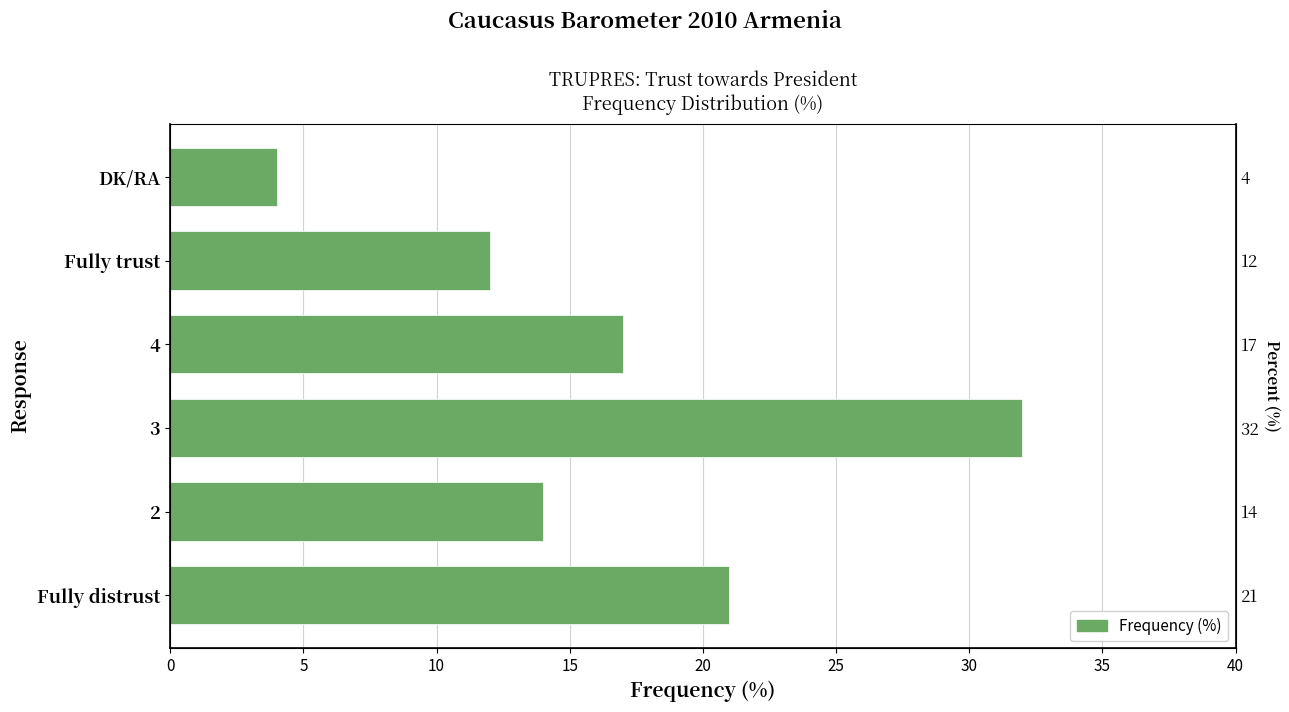

What is the minimum value shown in the chart?

4